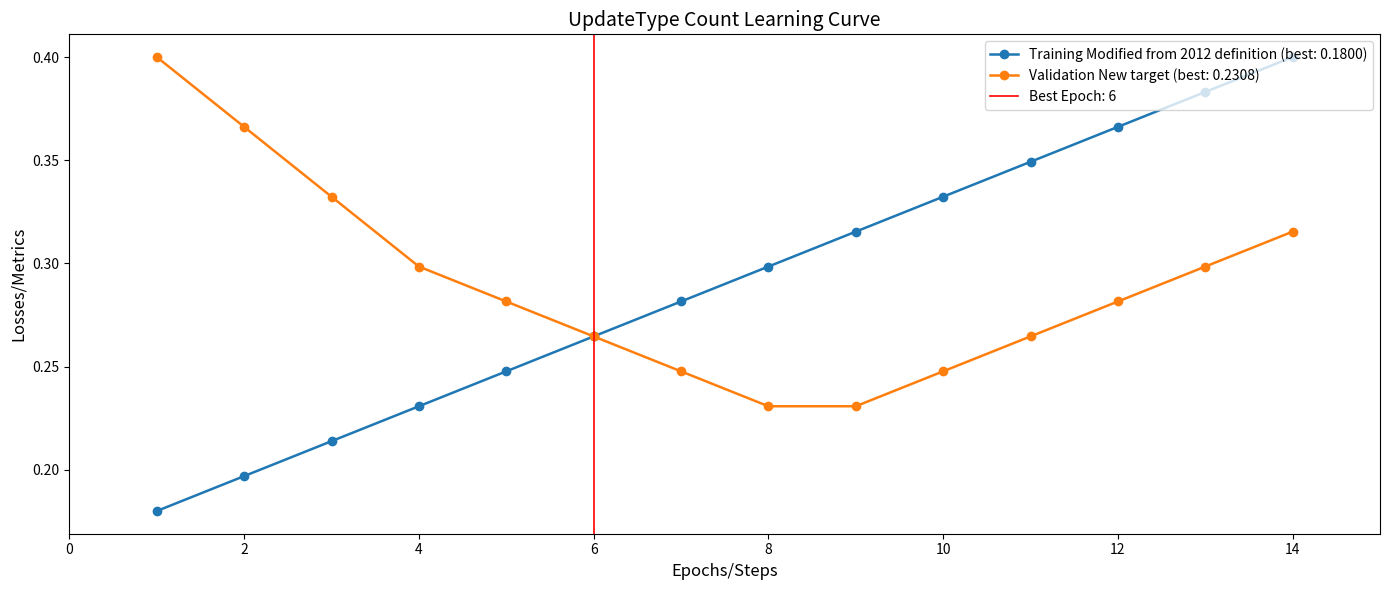

Reading right to left, list all the values displayed in this chart.

Modified from 2012 definition: 14=0.4	13=0.4	12=0.4	11=0.3	10=0.3	9=0.3	8=0.3	7=0.3	6=0.3	5=0.2	4=0.2	3=0.2	2=0.2	1=0.2
New target: 14=0.3	13=0.3	12=0.3	11=0.3	10=0.2	9=0.2	8=0.2	7=0.2	6=0.3	5=0.3	4=0.3	3=0.3	2=0.4	1=0.4